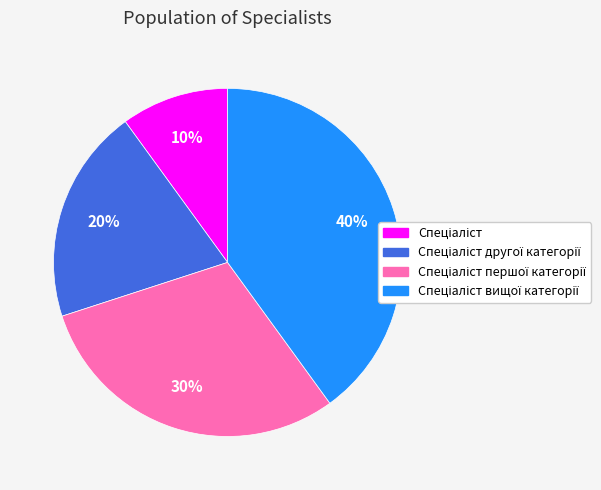

To the nearest percent, what is the average slice percentage?

25%